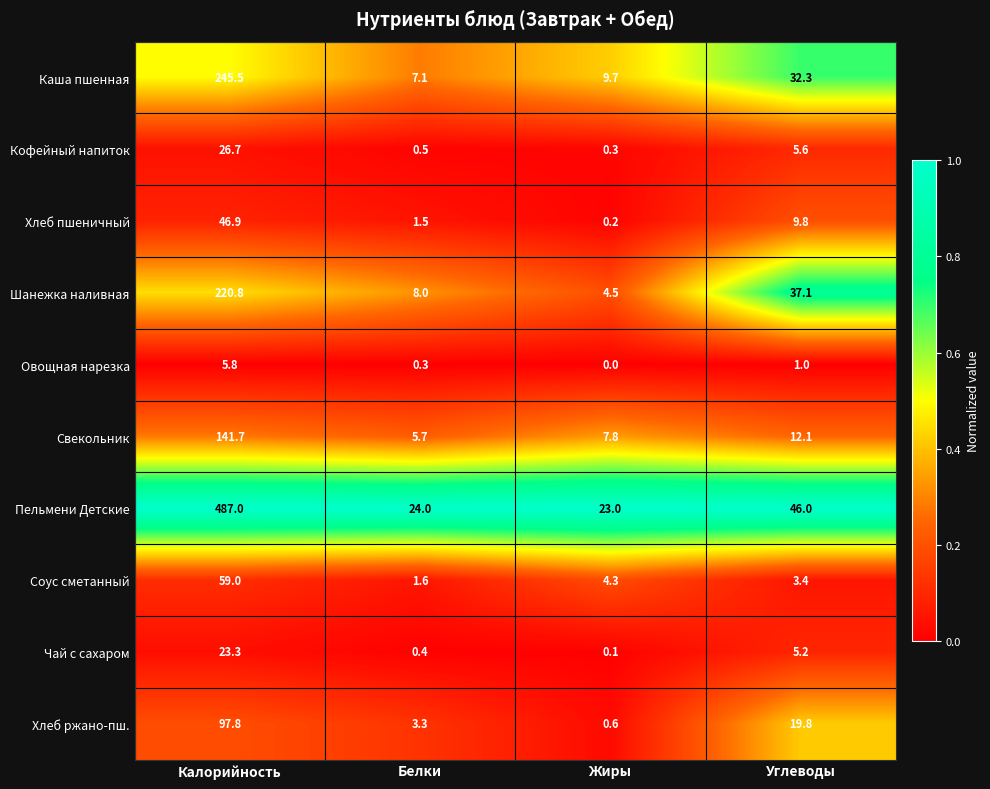

Where does the Хлеб пшеничный series first go above 9?

Калорийность